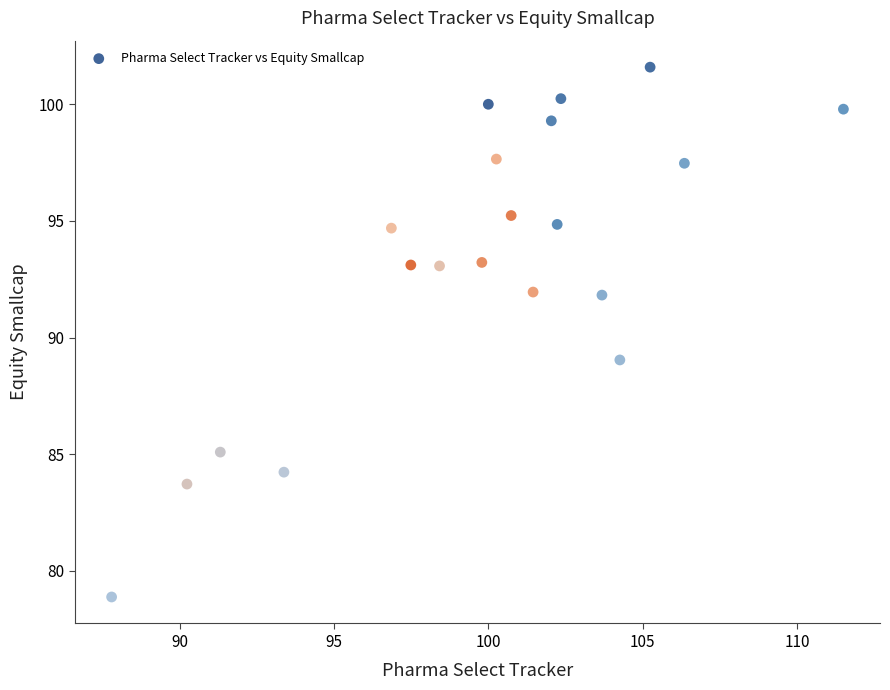

What Y value in the scatter plot is closest to 90?

89.0